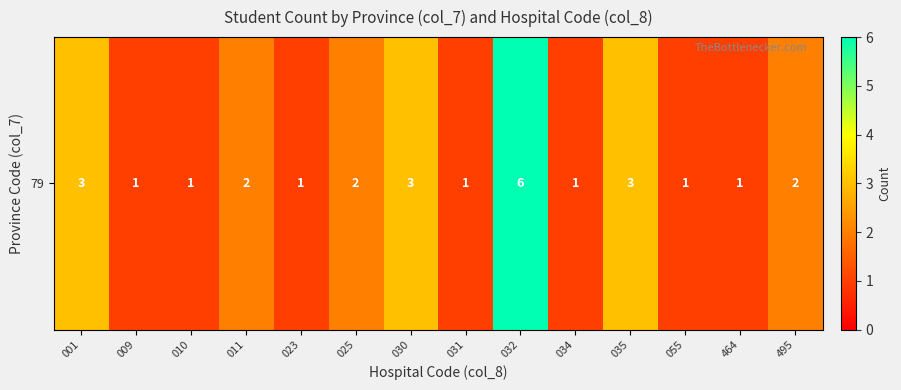

Reading right to left, extract all data points from this chart.

495=2	464=1	055=1	035=3	034=1	032=6	031=1	030=3	025=2	023=1	011=2	010=1	009=1	001=3